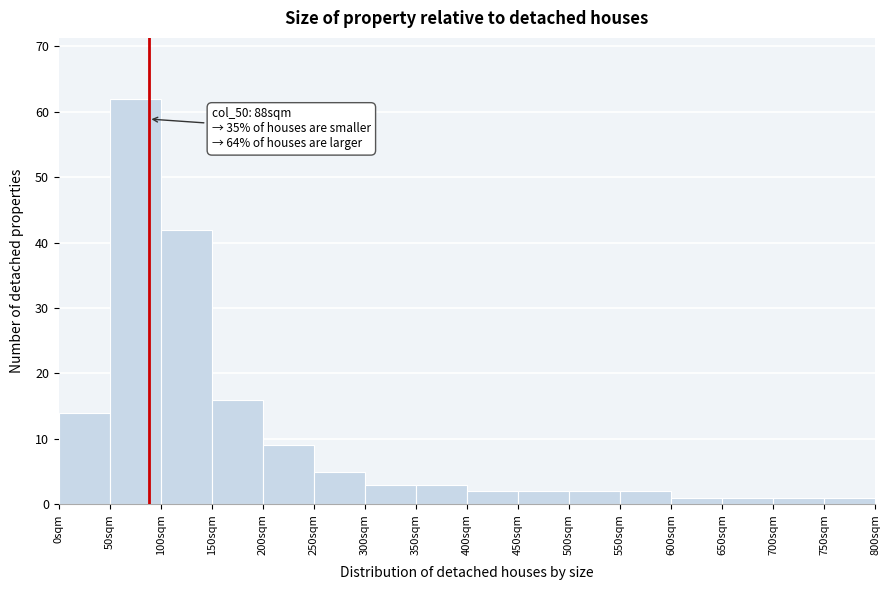

Which range on the x-axis has the tallest bar?

50 to 100